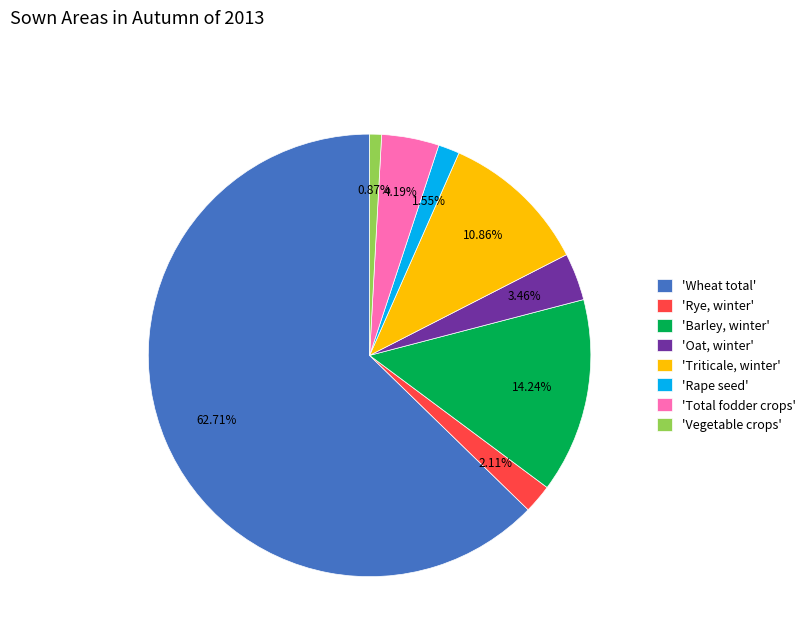

How many slices are in this pie chart?

8